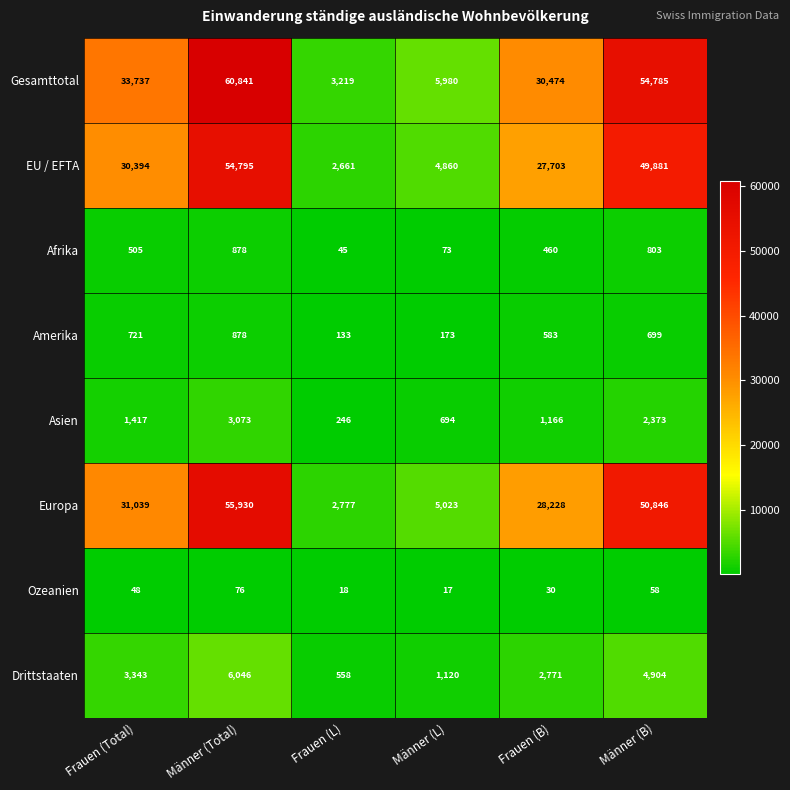

The Gesamttotal series shows 60841 at Männer (Total). True or false?

True